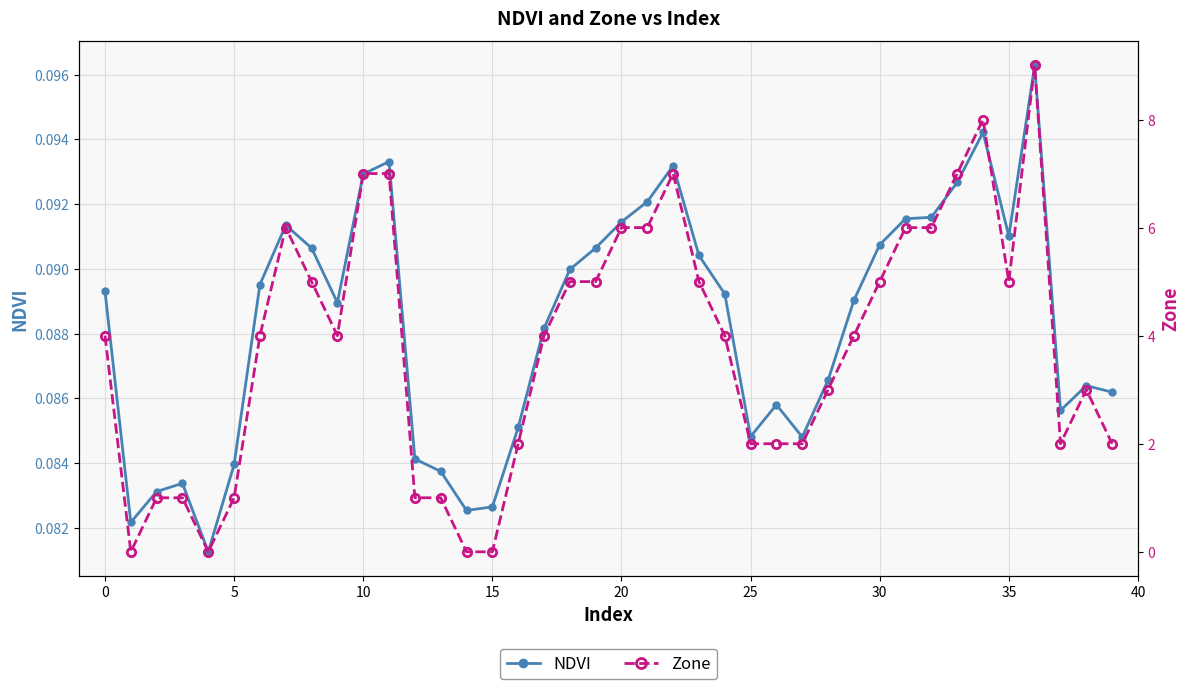

True or false: NDVI and Zone intersect in this chart.

True